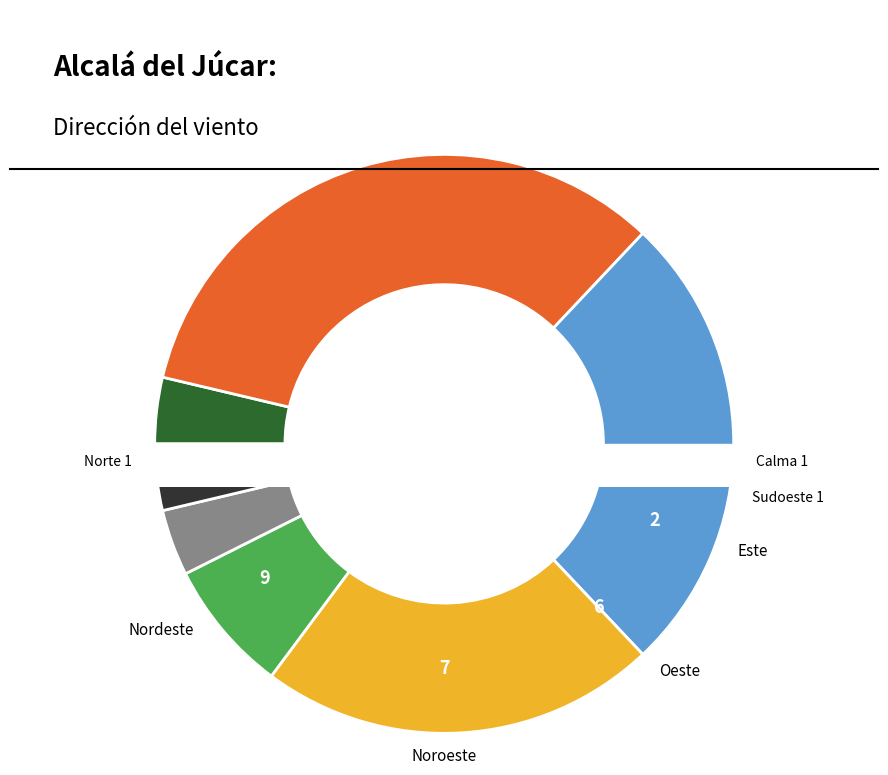

To the nearest percent, what is the difference between the largest and smallest slice percentages?

30%